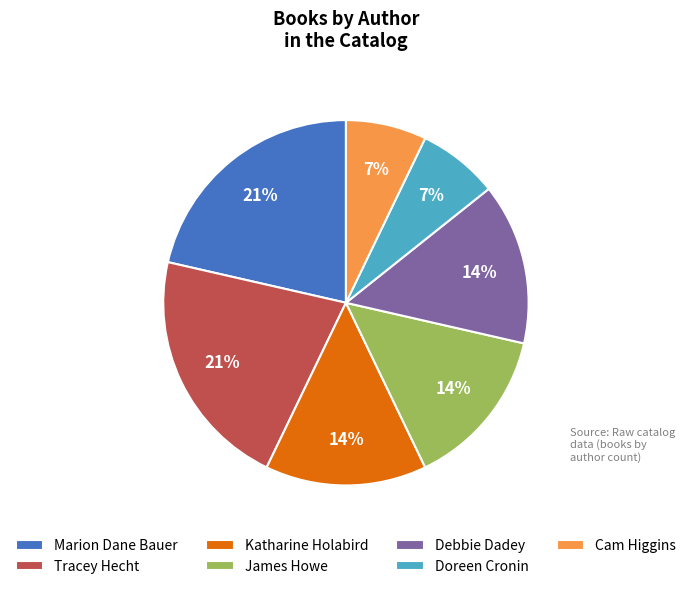

To the nearest percent, what is the combined percentage of Cam Higgins and Debbie Dadey?

21%